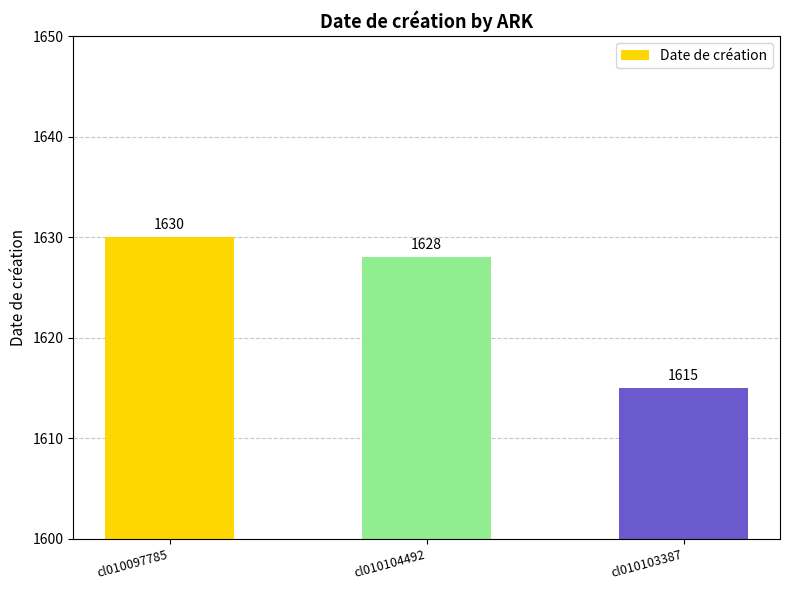

What is the change in value from cl010104492 to cl010103387?

-13